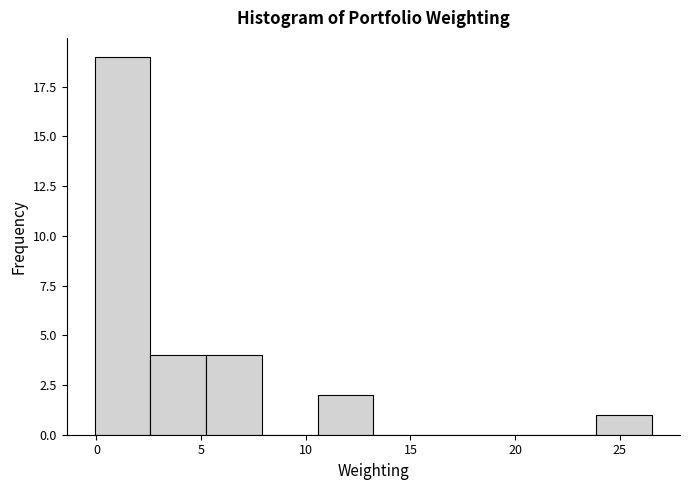

Which range on the x-axis has the tallest bar?

0.0 to 2.5